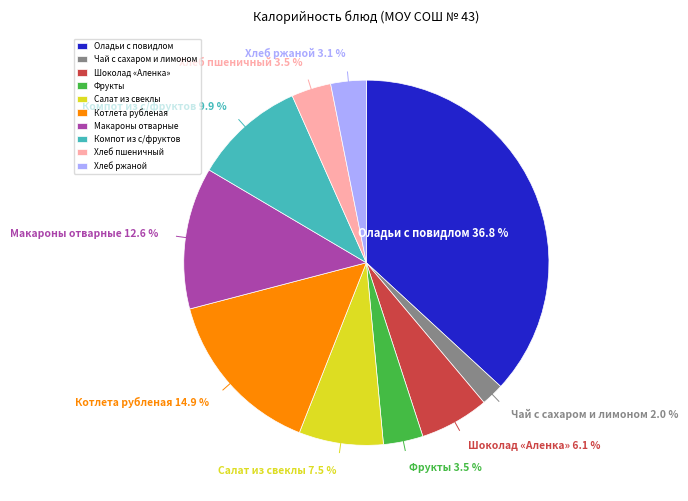

Is there any slice that represents more than half of the pie?

No